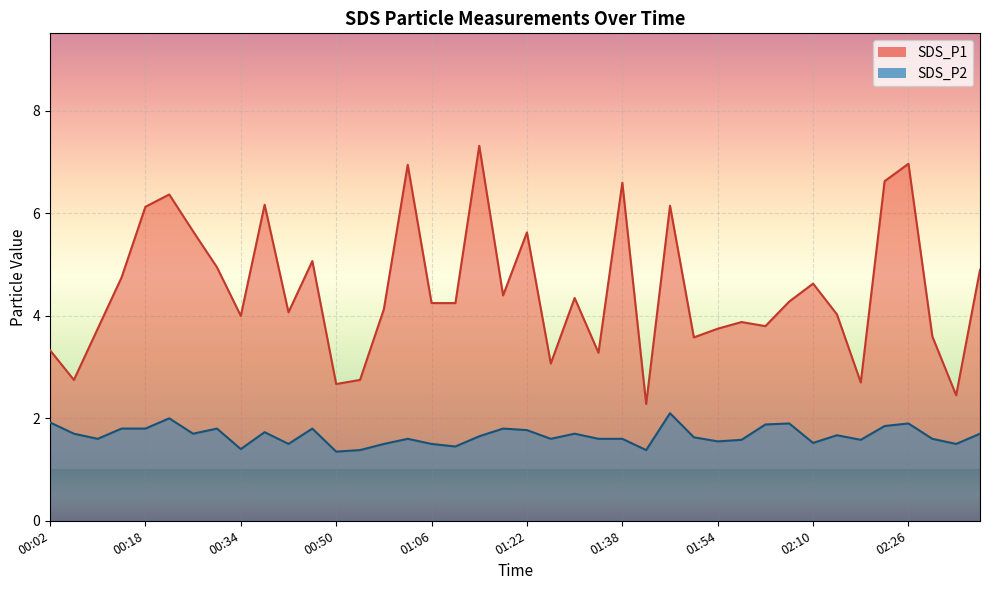

Which series has the largest range (max minus min)?

SDS_P1